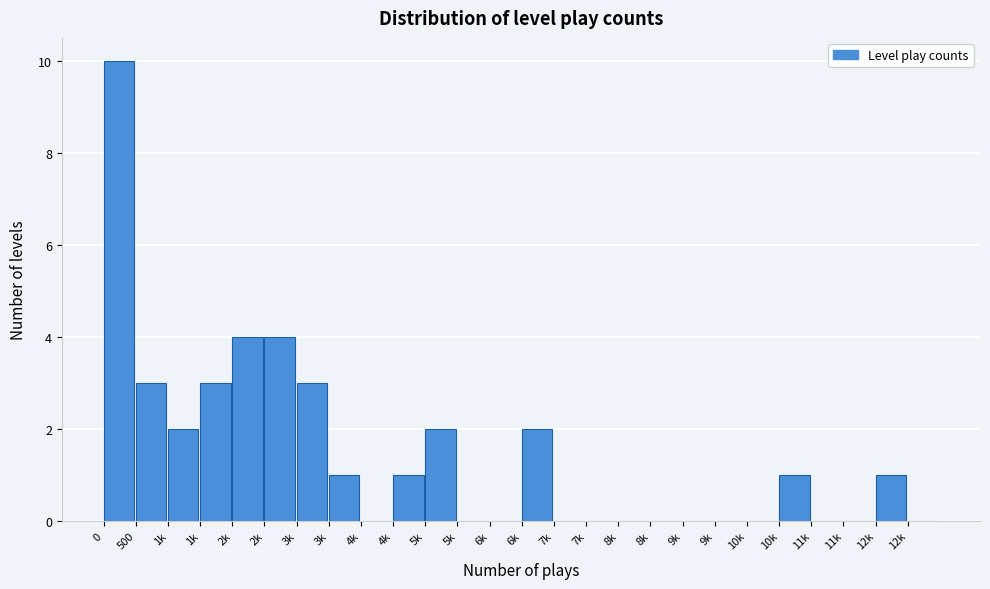

Are the bars horizontal?

No